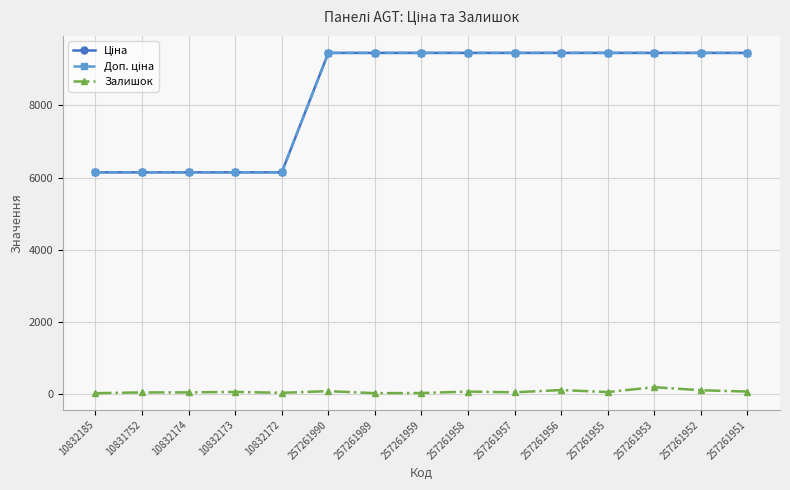

At which category is the sum across all series the highest?

257261953